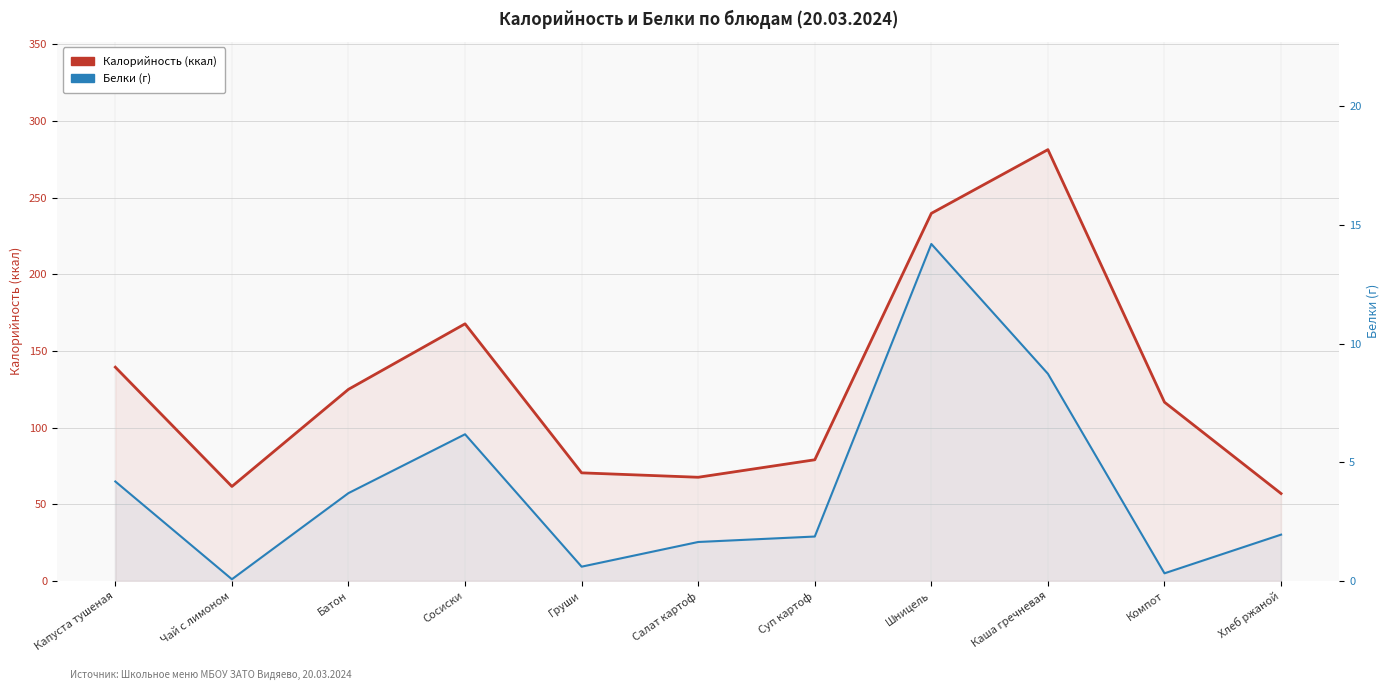

What is the sum of all Белки (г) values?

43.5